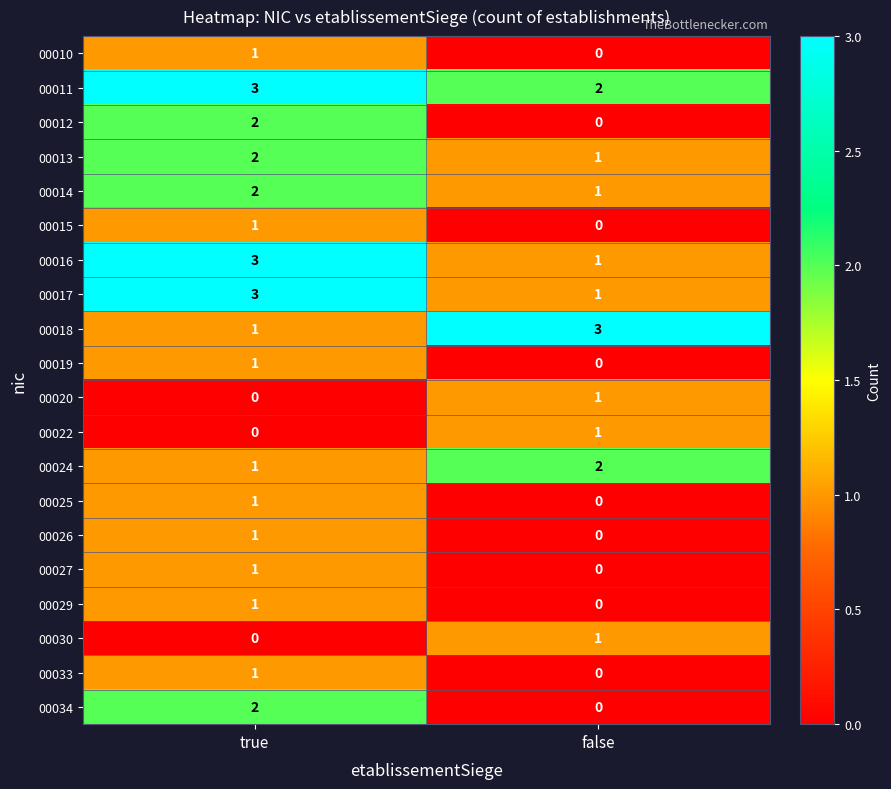

Which category has the lowest value in the 00024 series?

true